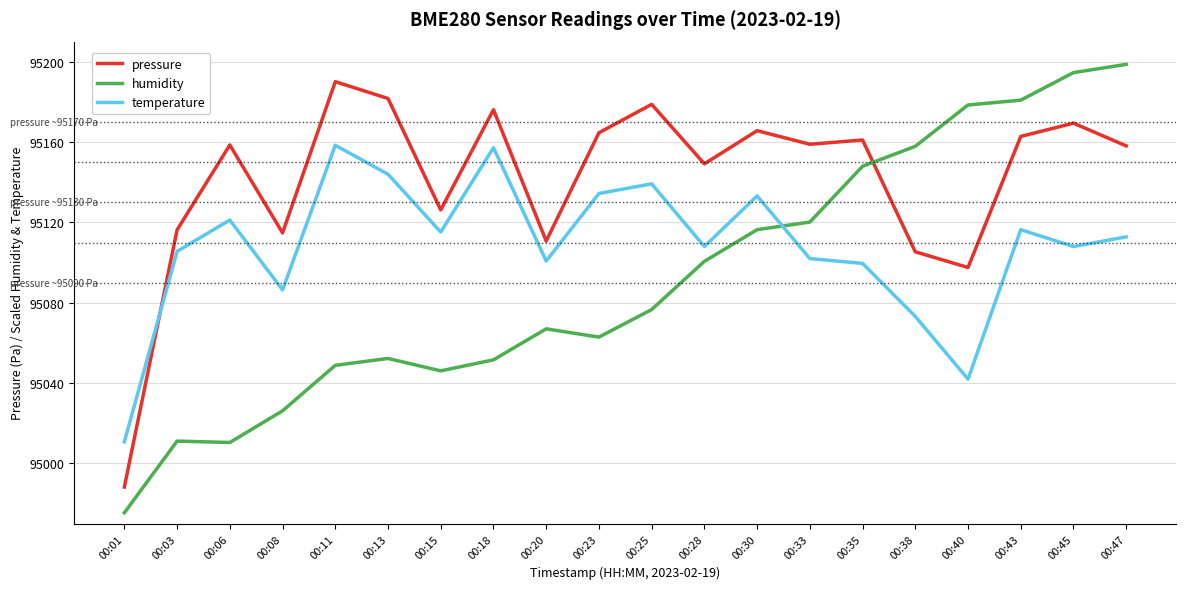

How many categories are shown in the chart?

20